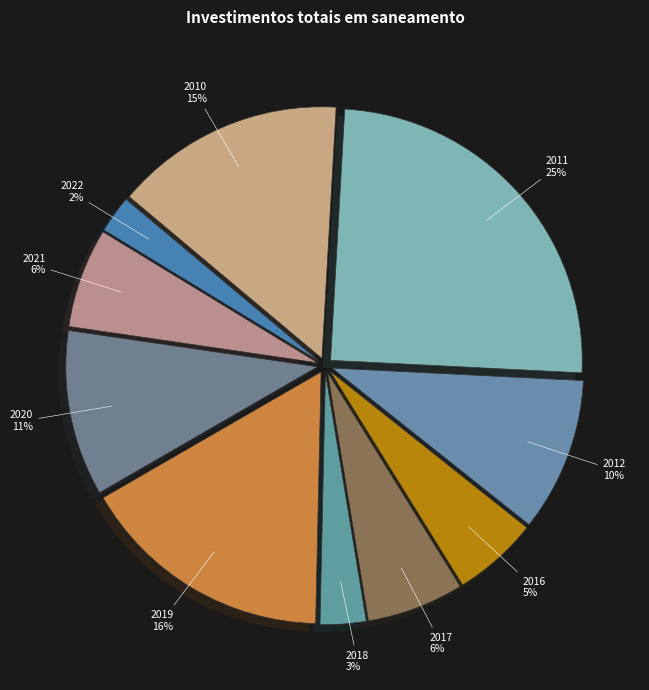

What is the smallest slice in the pie chart?

2022